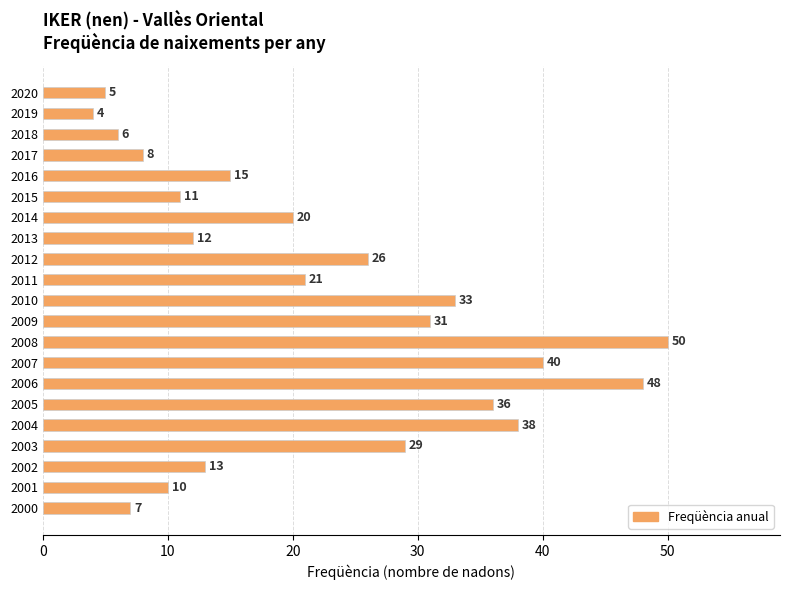

Are the bars grouped side by side (vs. stacked)?

No